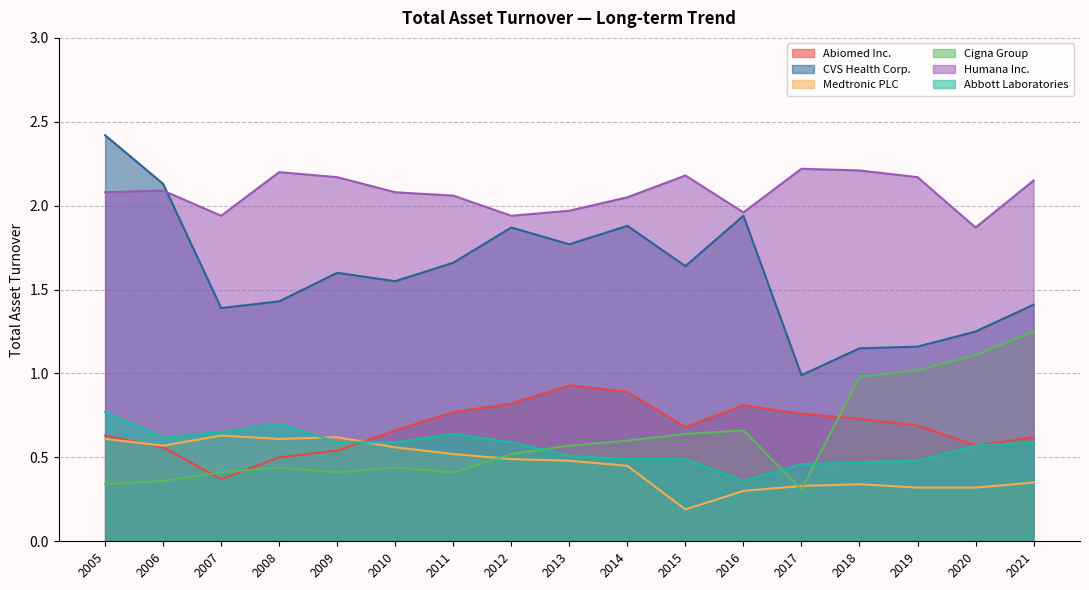

At which category does the chart reach its peak across all series?

2005